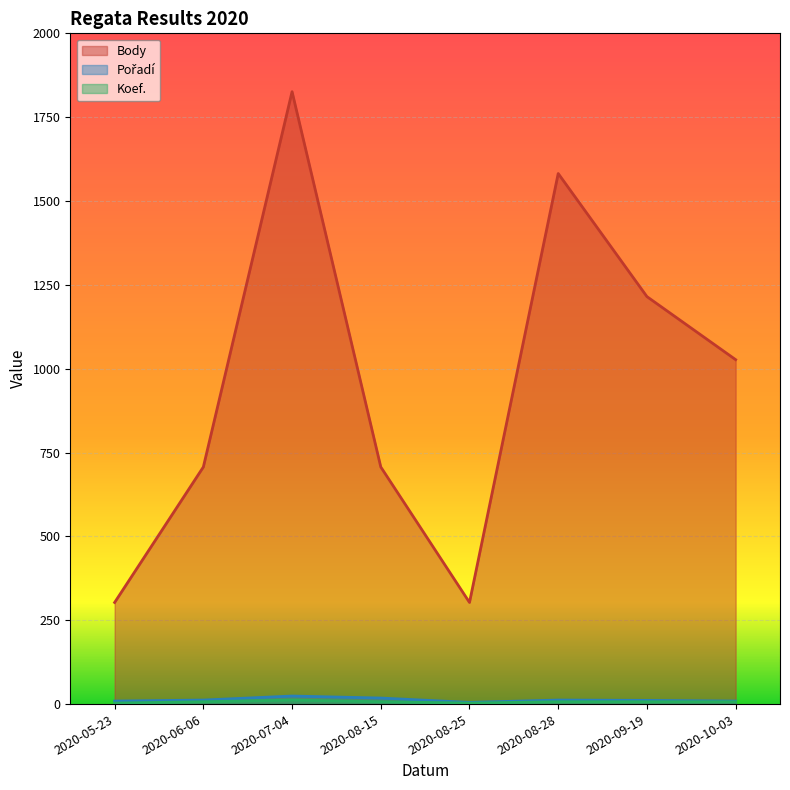

What is the label of the 2nd point from the right?

2020-09-19